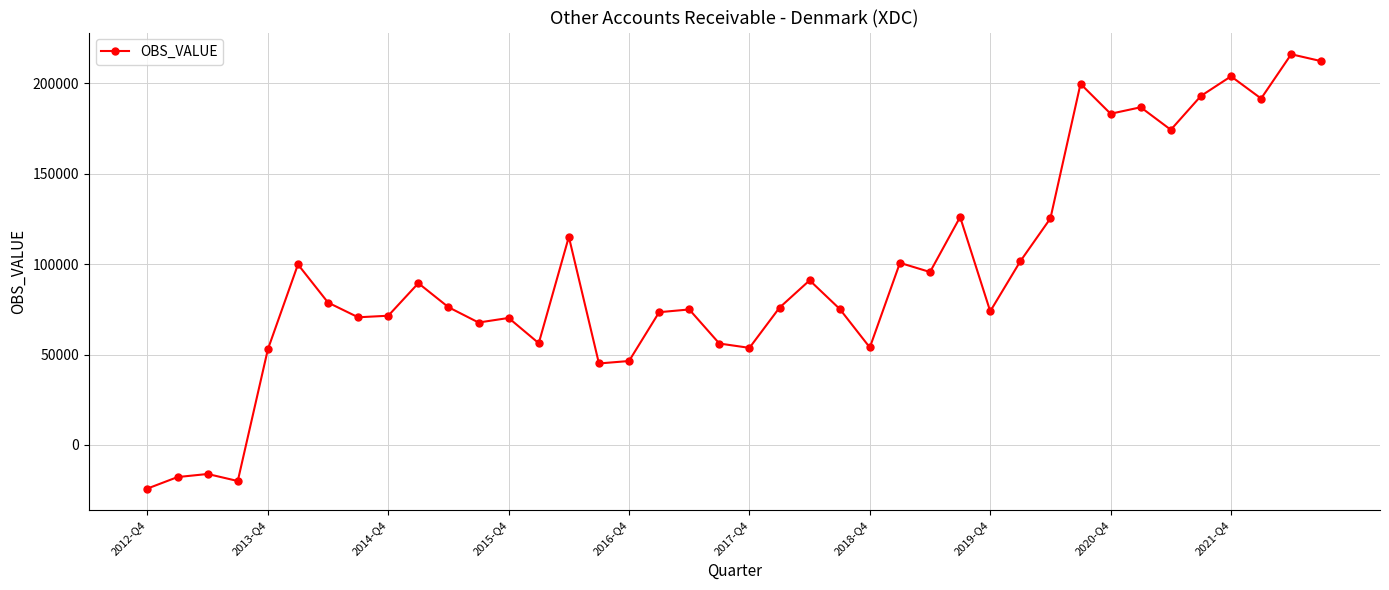

What is the average value?

95021